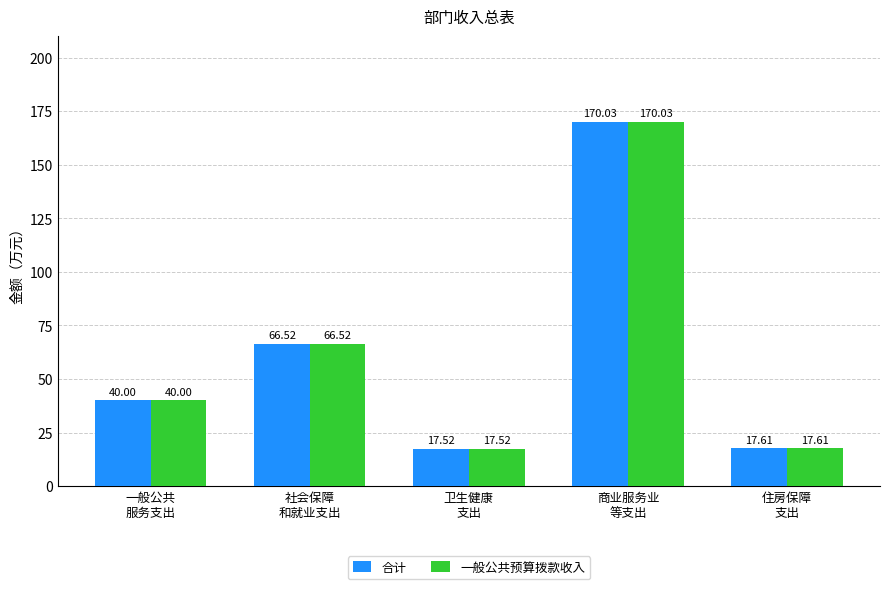

What is the label of the 3rd bar from the right?

卫生健康
支出